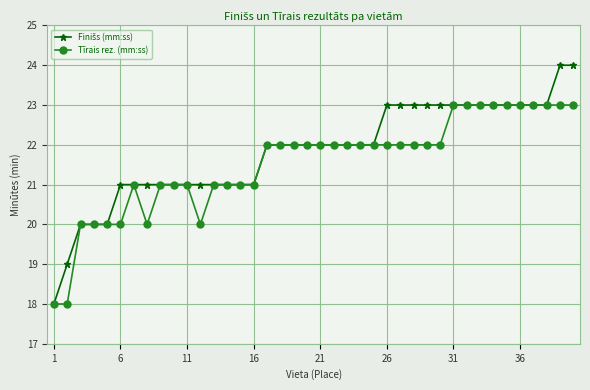

Does the chart display data point markers on the line(s)?

Yes